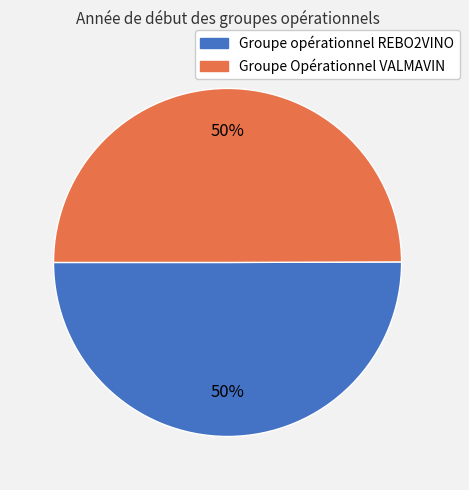

To the nearest percent, what portion does Groupe Opérationnel VALMAVIN represent?

50%